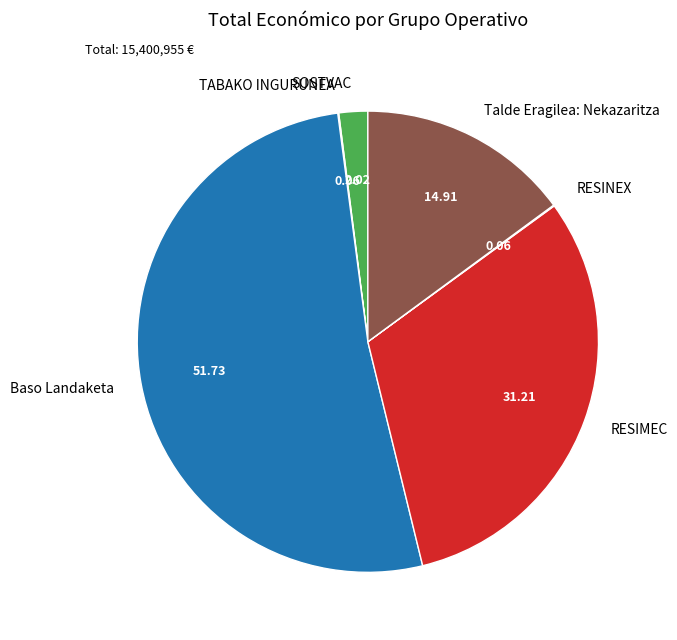

Do SOSTVAC and RESIMEC together represent more than half of the pie?

No